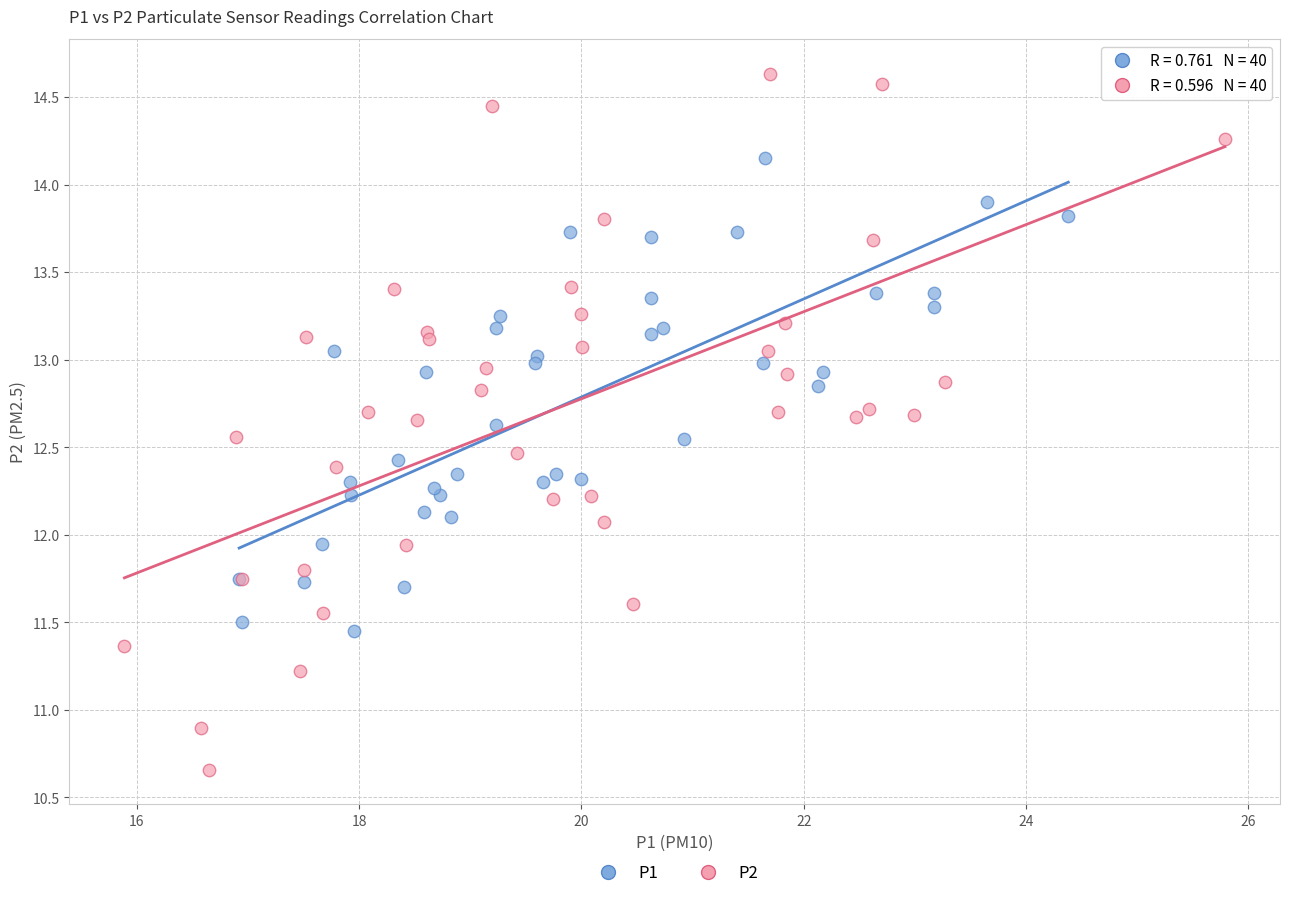

What are all the series names shown in the legend?

P1, P2